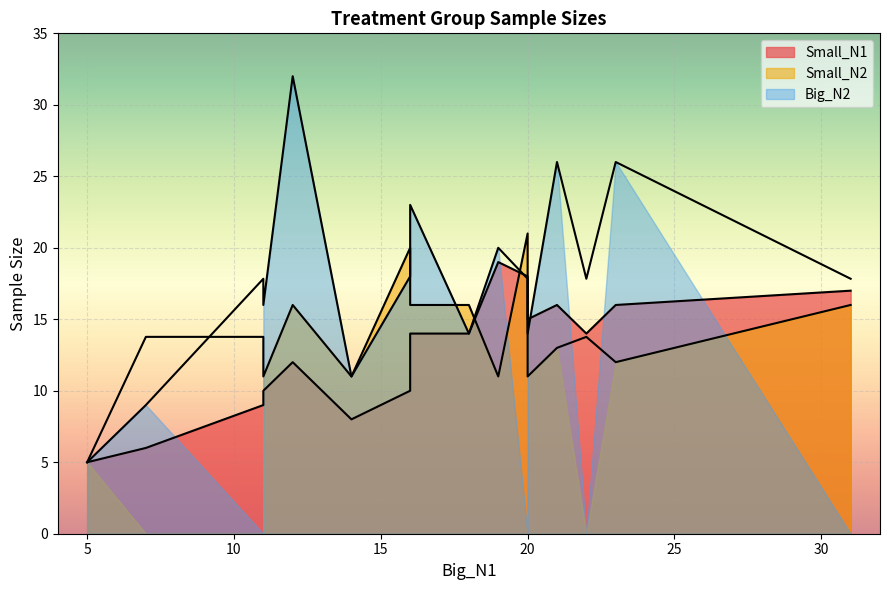

Between which two adjacent categories do Small_N1 and Big_N2 first intersect?

11 and 11